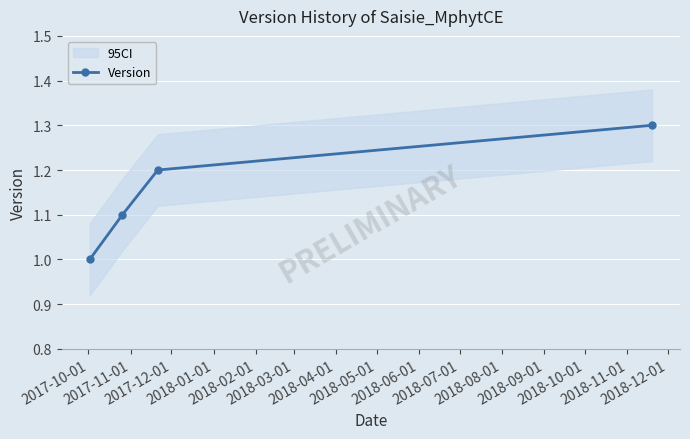

What is the smallest value displayed?

1.0